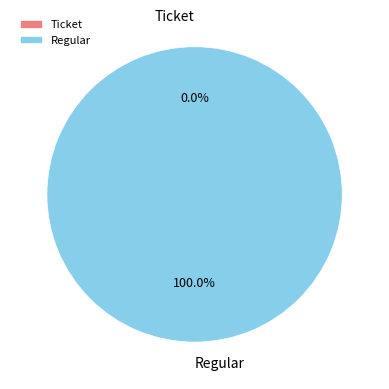

Which slice is the smallest?

Ticket